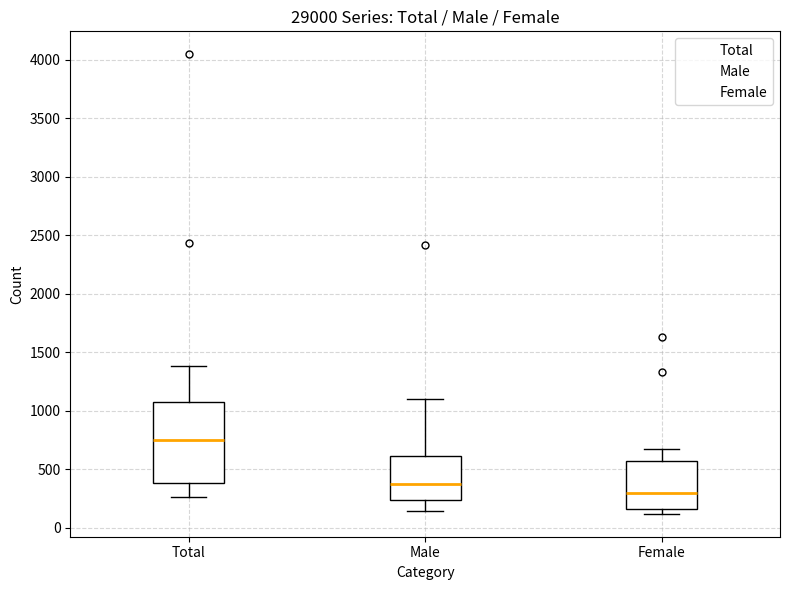

Comparing the boxes themselves (not the whiskers), which one is the tallest?

Total